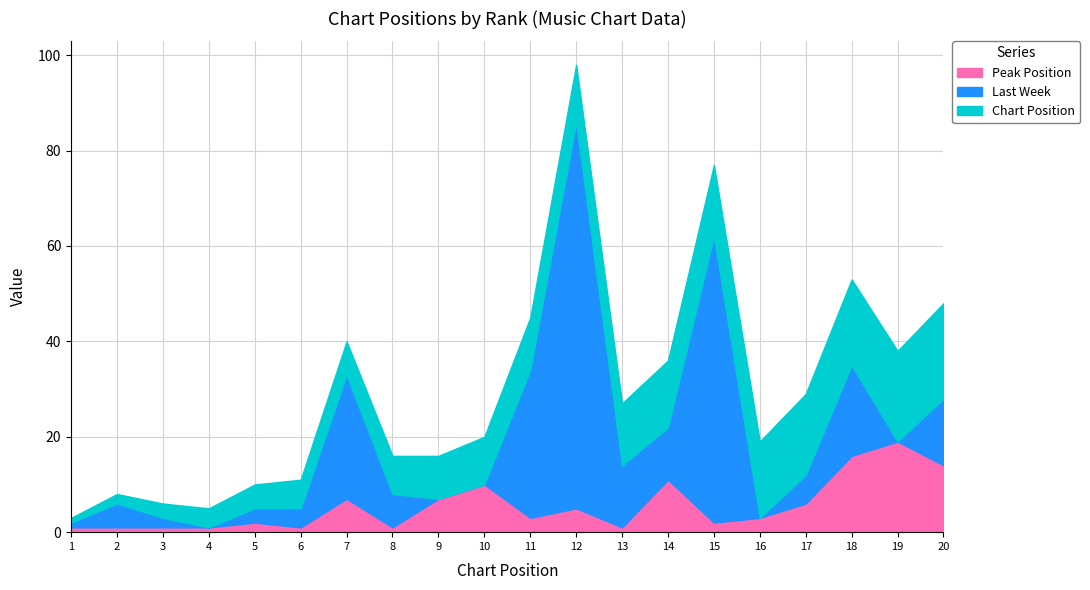

What is the sum of all Last Week values?

283